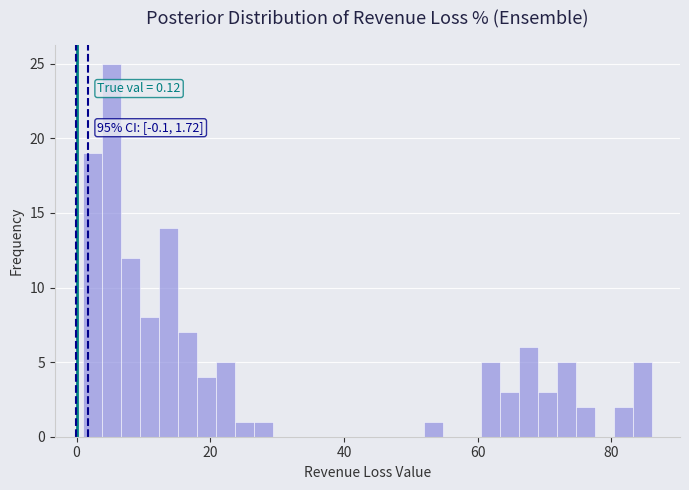

Around what value on the x-axis is the tallest bar? Give the approximate position of its centre, as read against the axis.

6